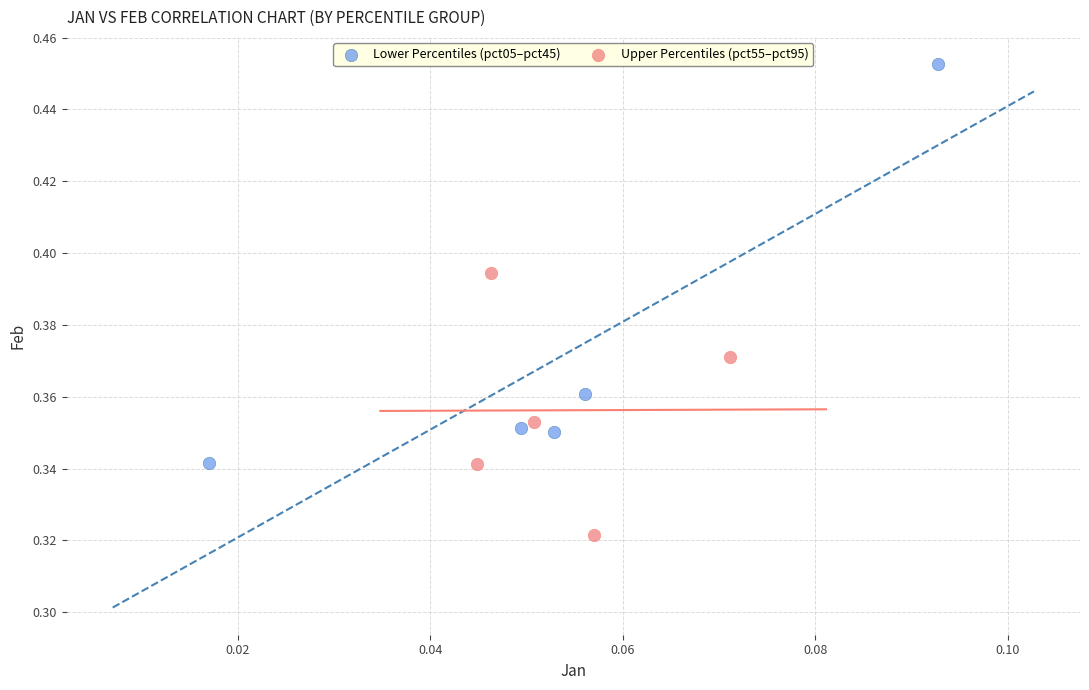

Which series has the largest Y range (max minus min)?

Lower Percentiles (pct05–pct45)